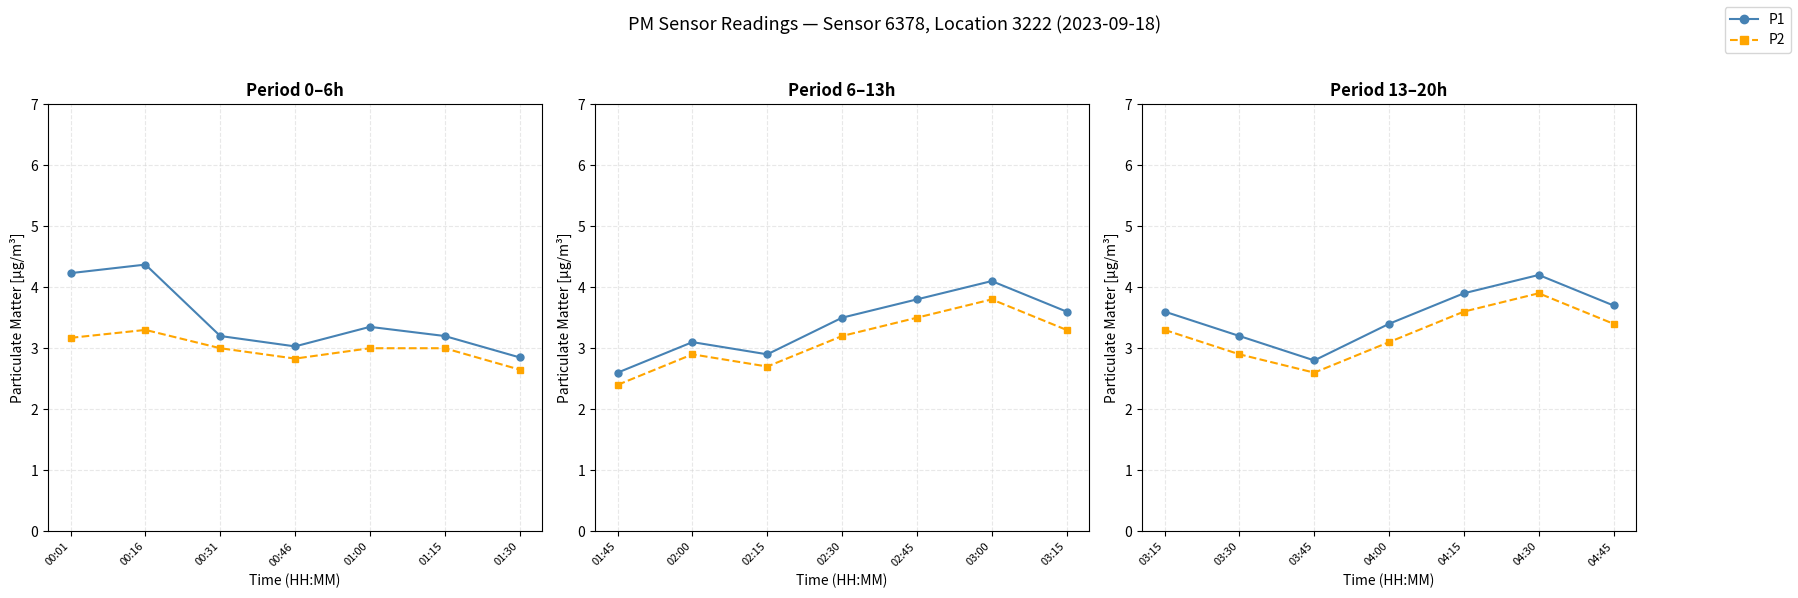

What are all the series names shown in the legend?

P1, P2